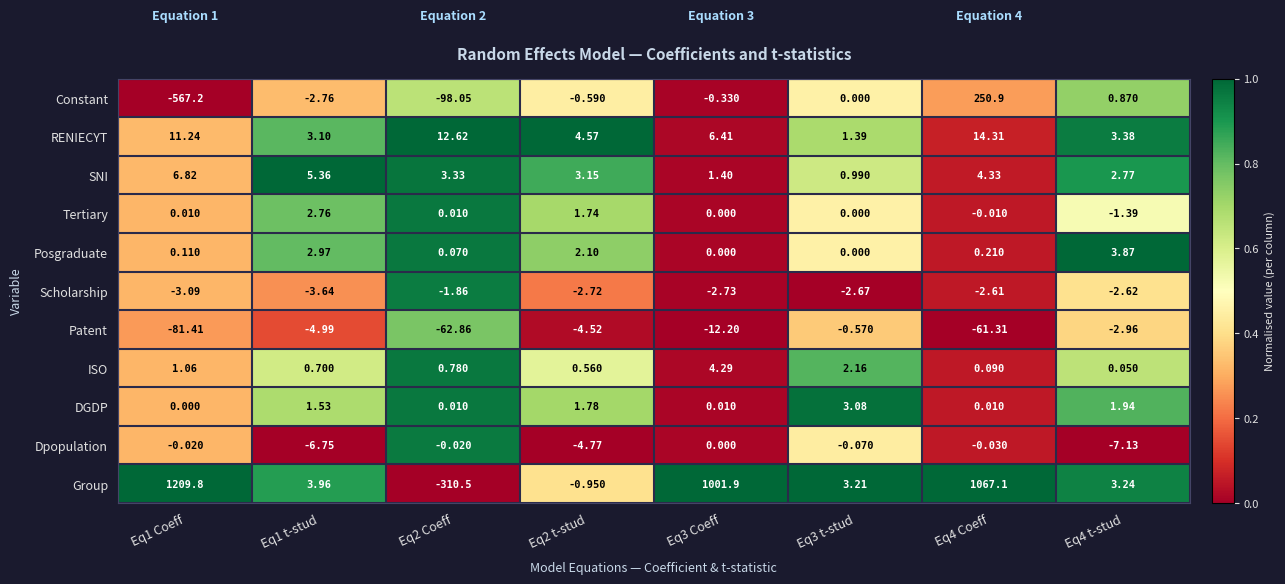

List the series in order of their peak value, highest first.

Group, Constant, RENIECYT, SNI, ISO, Posgraduate, DGDP, Tertiary, Dpopulation, Patent, Scholarship